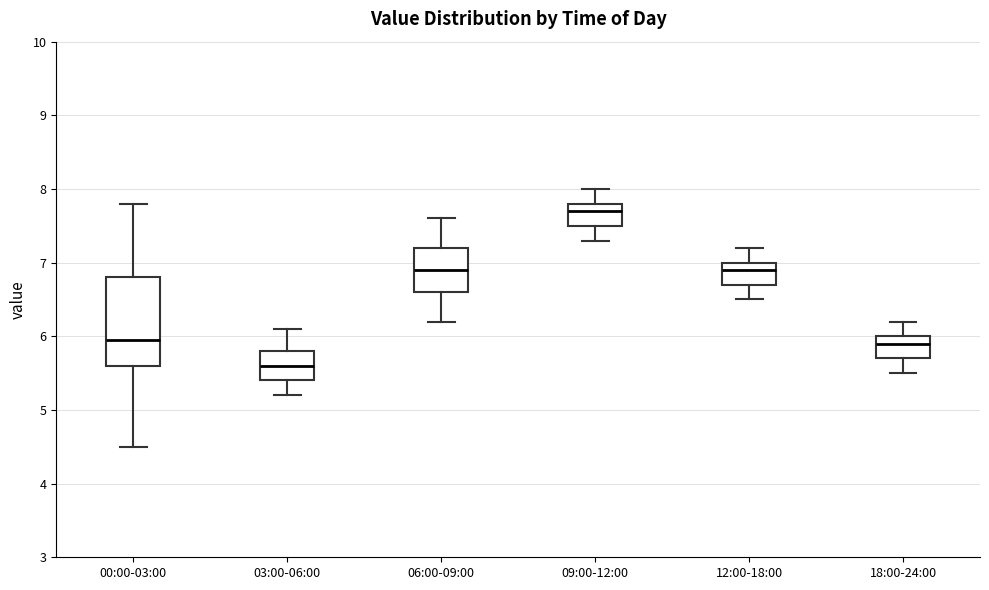

Which box is the tallest, from its lower edge to its upper edge?

00:00-03:00